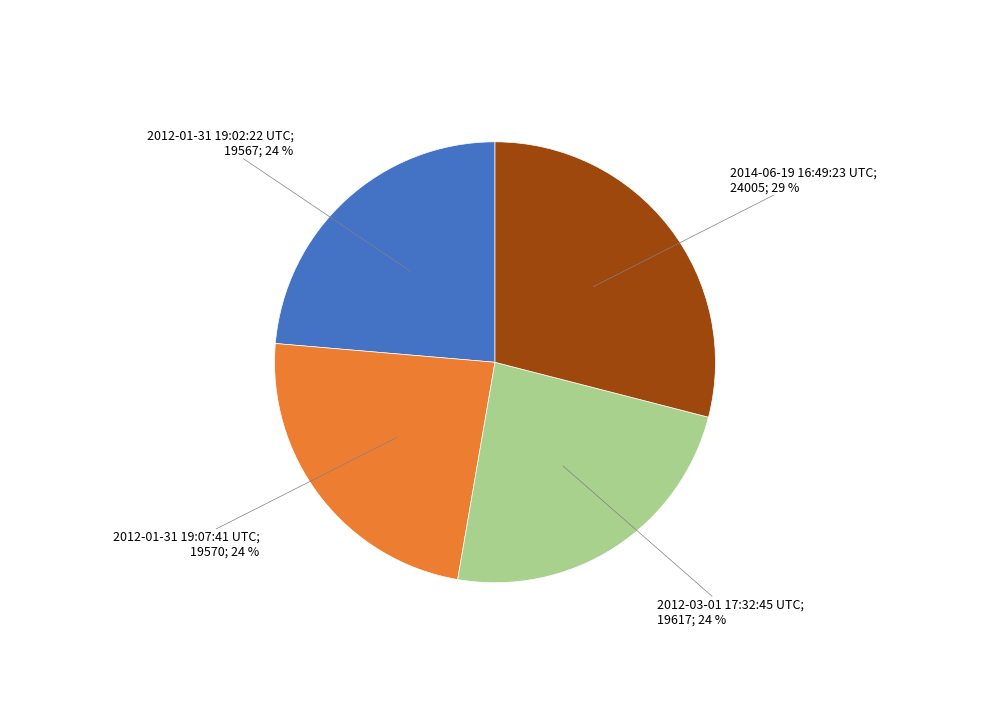

To the nearest percent, what is the average slice percentage?

25%